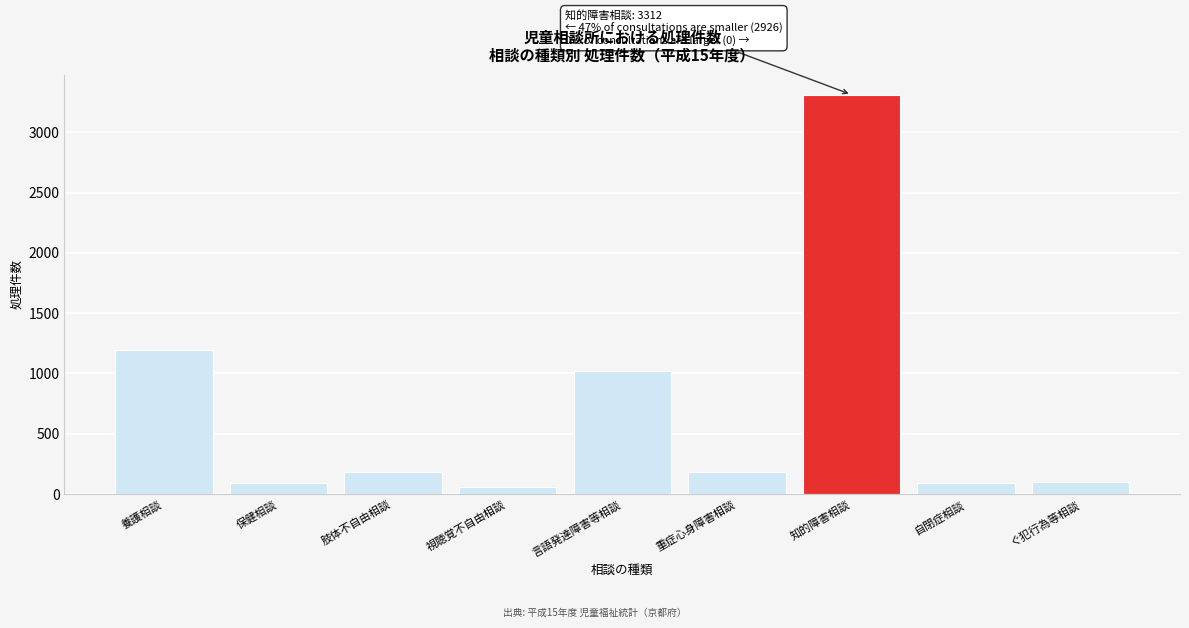

What is the label of the 9th bar from the left?

ぐ犯行為等相談